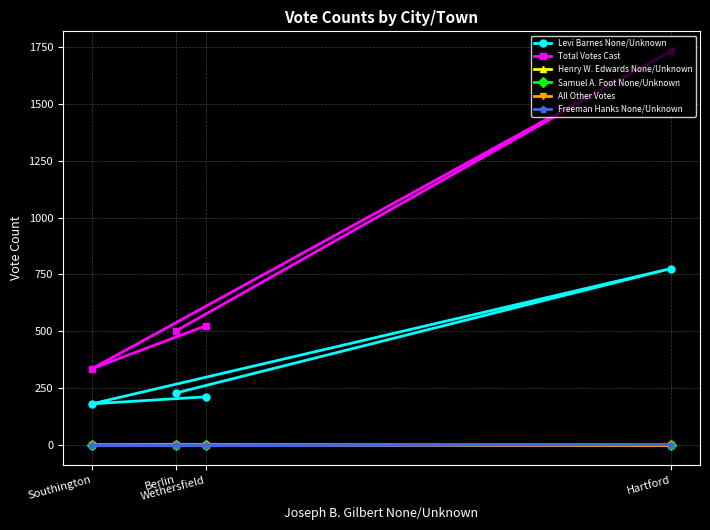

Which series changed the most between Hartford and Wethersfield?

Total Votes Cast